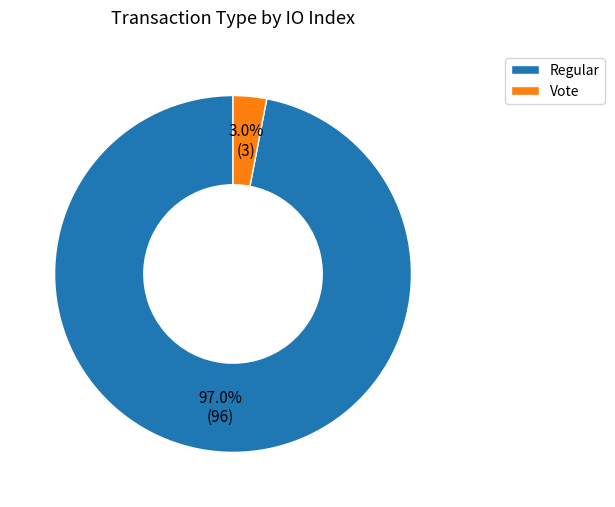

How many segments does this pie chart have?

2